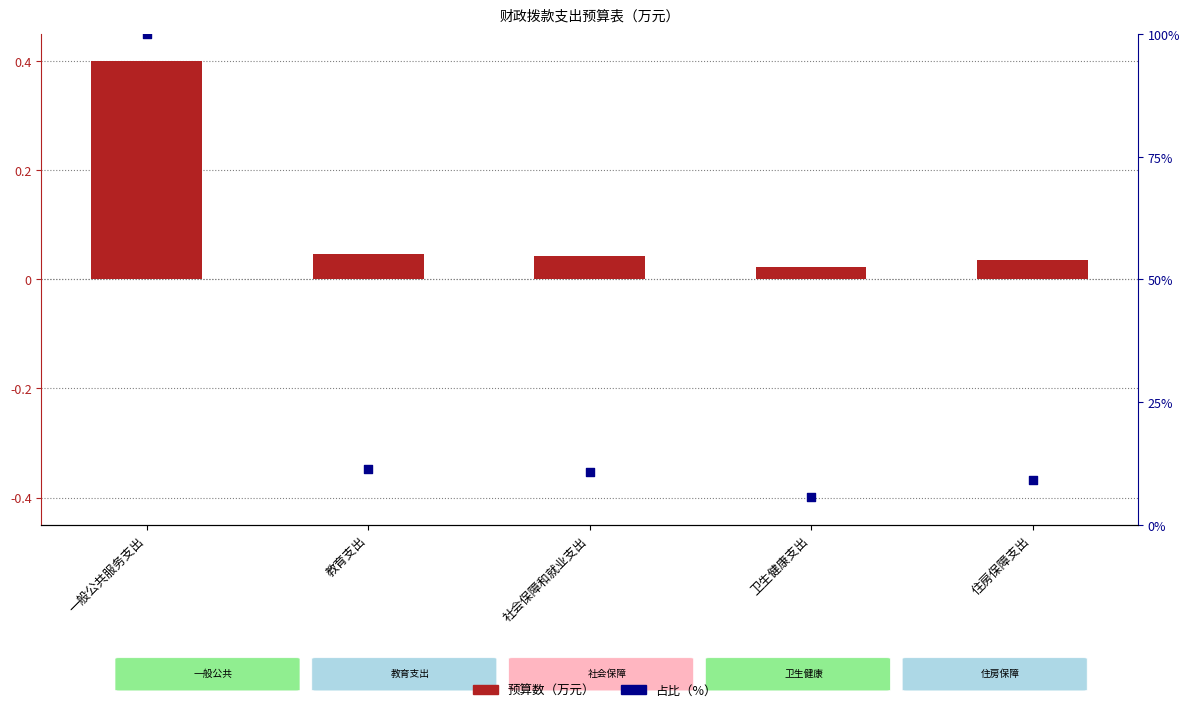

Which series has the largest Y range (max minus min)?

占比（%）